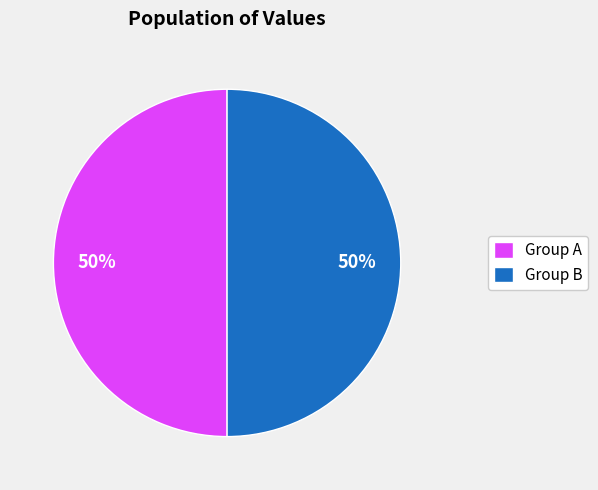

To the nearest percent, what percentage of the pie is Group A?

50%